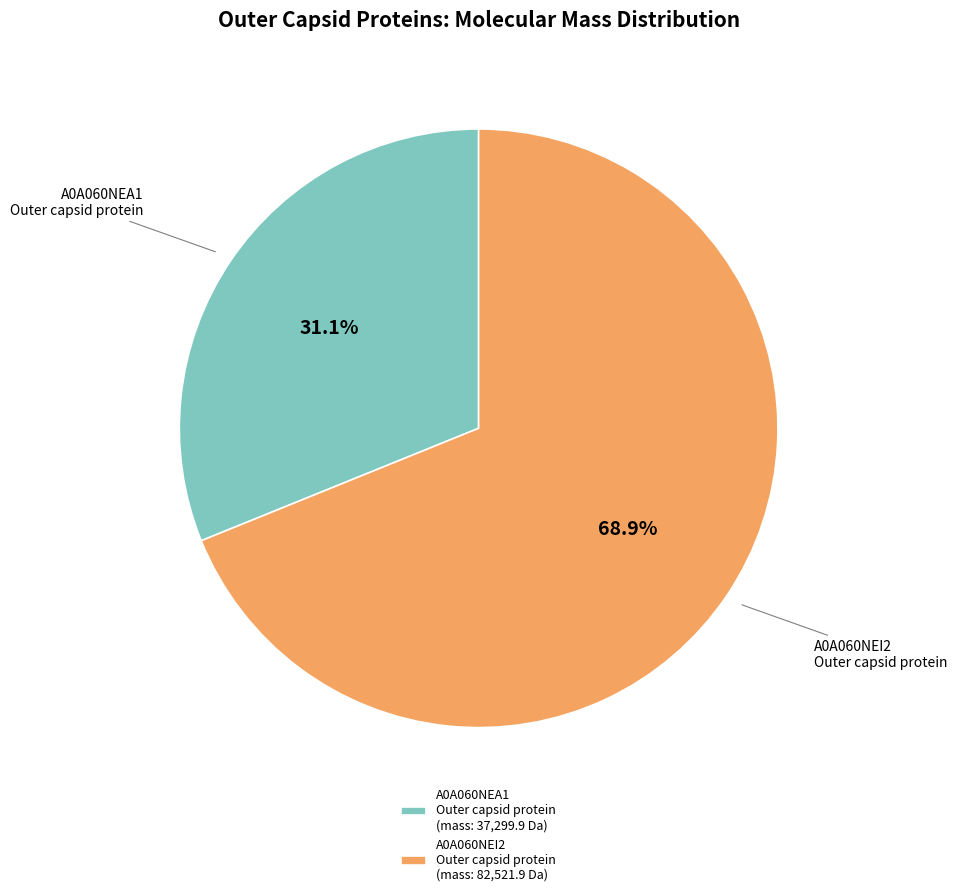

Which slice represents more than half of the pie?

A0A060NEI2 Outer capsid protein (mass: 82,521.9 Da)